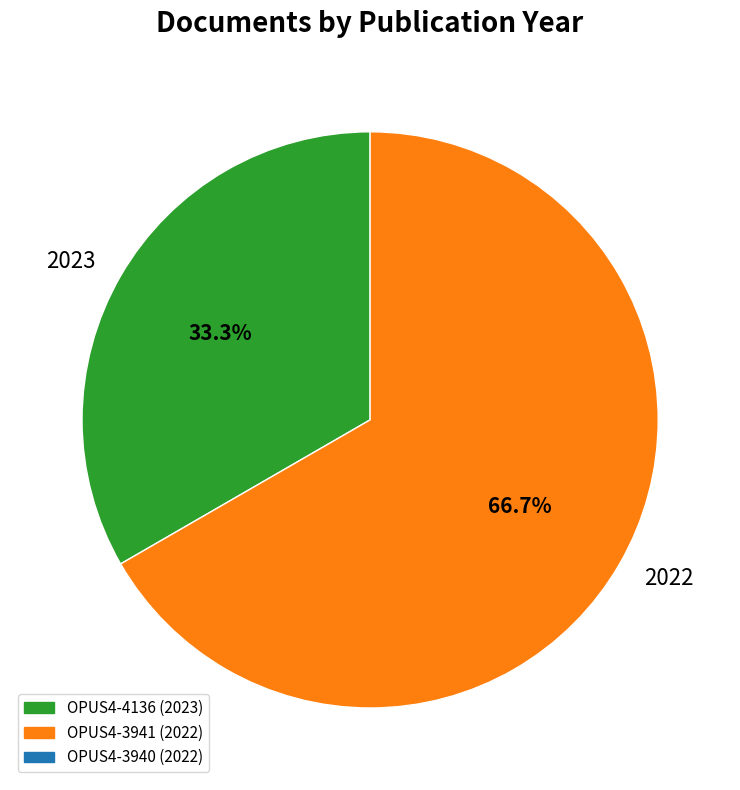

How many slices are in this pie chart?

2